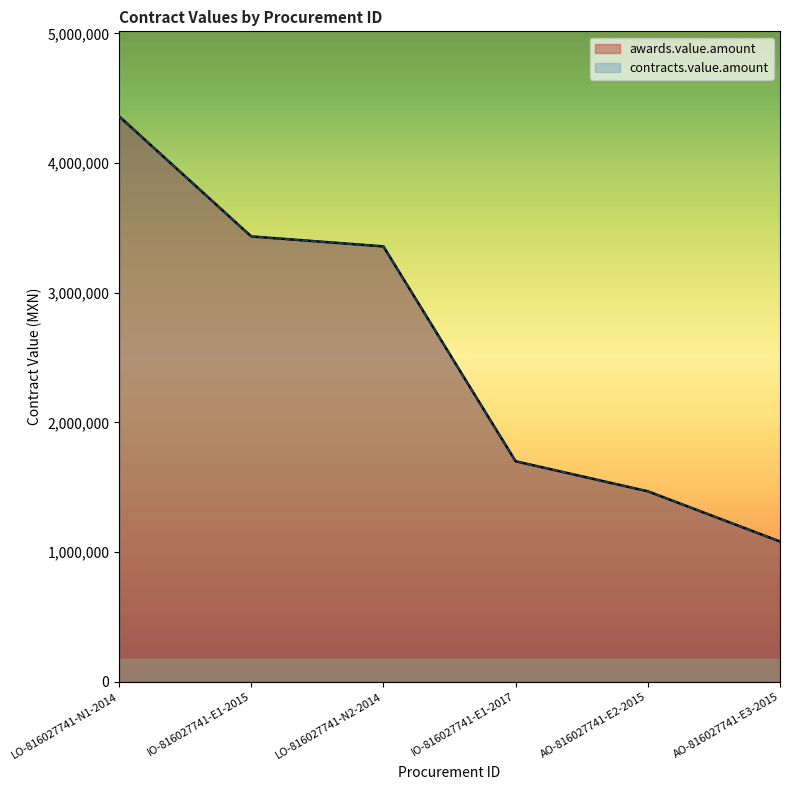

Which category has the highest value in the contracts.value.amount series?

LO-816027741-N1-2014